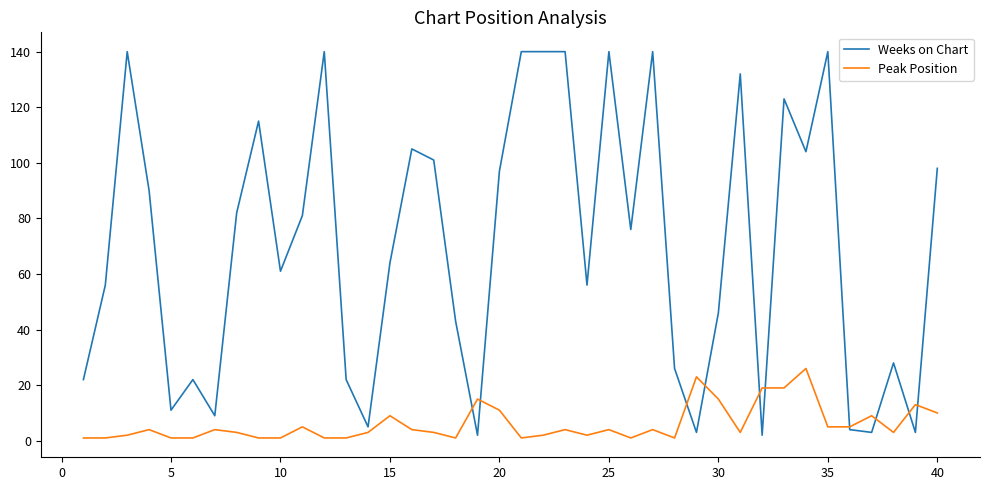

Which series has the widest spread of values?

Weeks on Chart